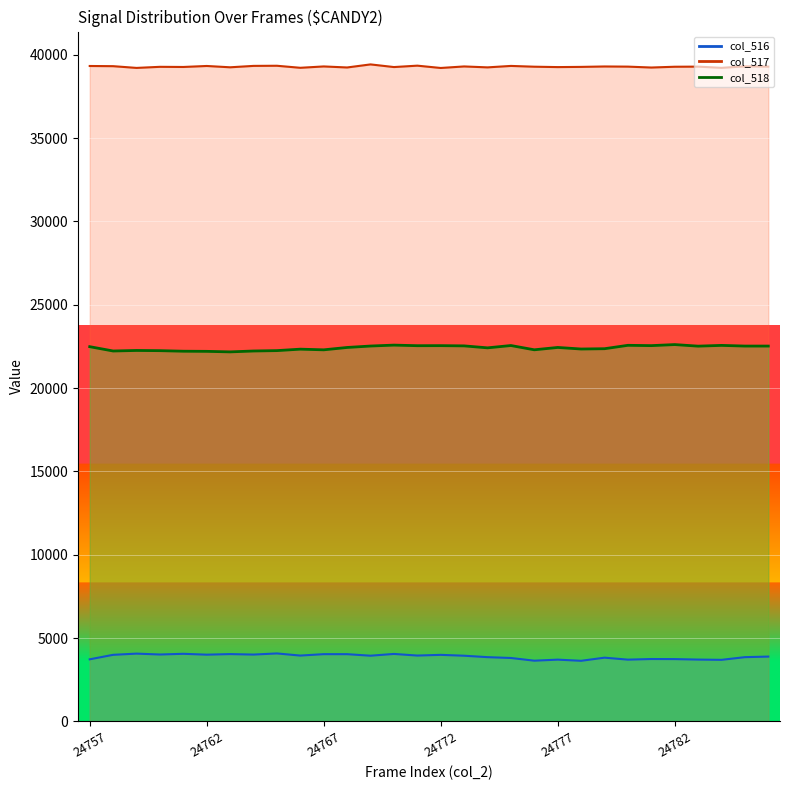

How many values exceed 22438?

14